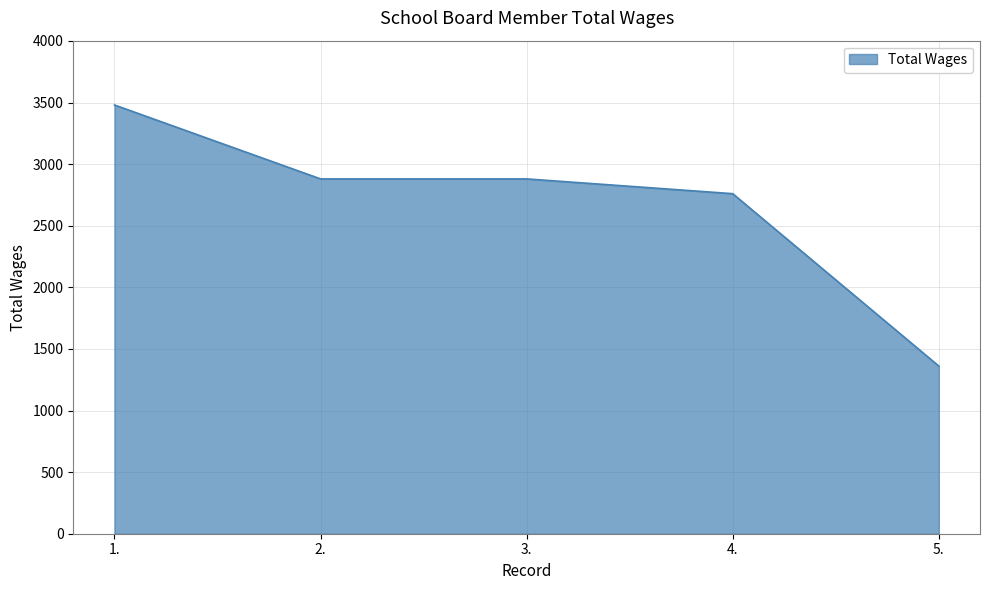

How many series are shown in this chart?

1